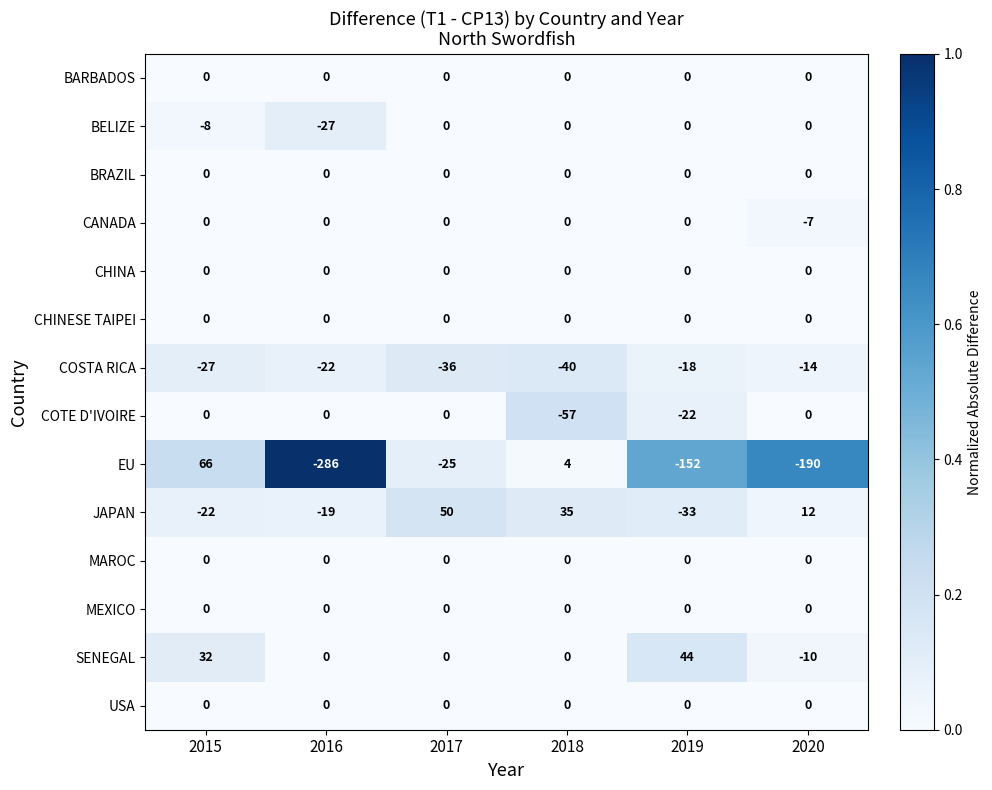

What is the total value across all series at 2019?

-181